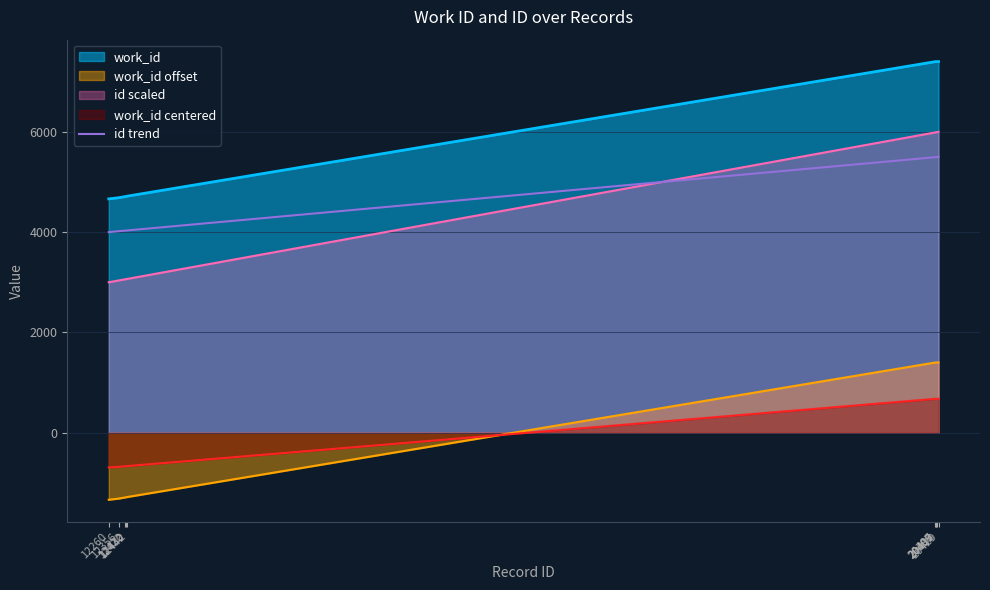

True or false: the data has more than 2 interior local peaks.

False